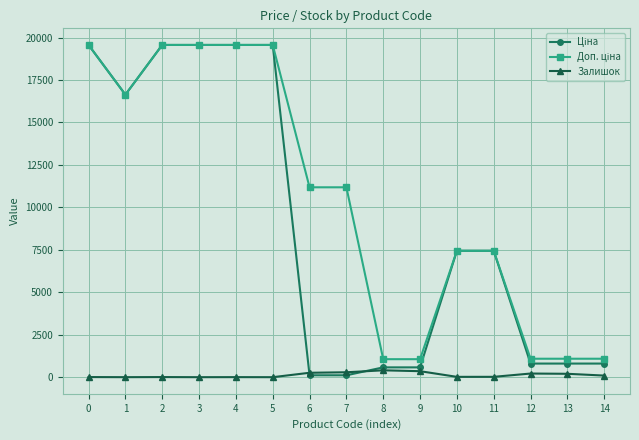

True or false: Залишок has more than 0 points higher than both neighbors.

True